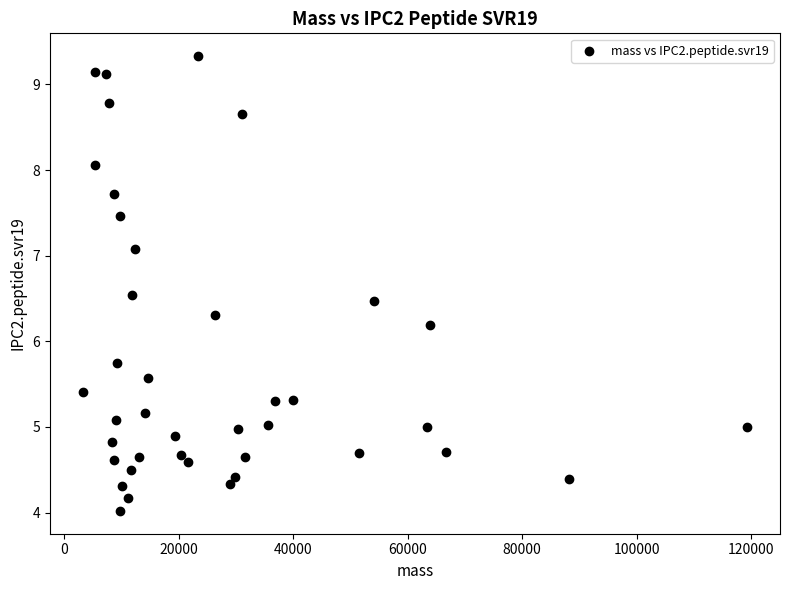

What Y value in the scatter plot is closest to 6?

6.2